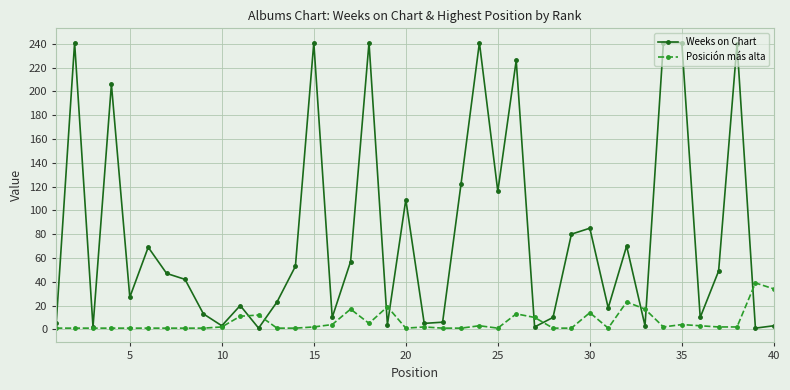

What is the value of the Posición más alta point at the 38th from the left?

2